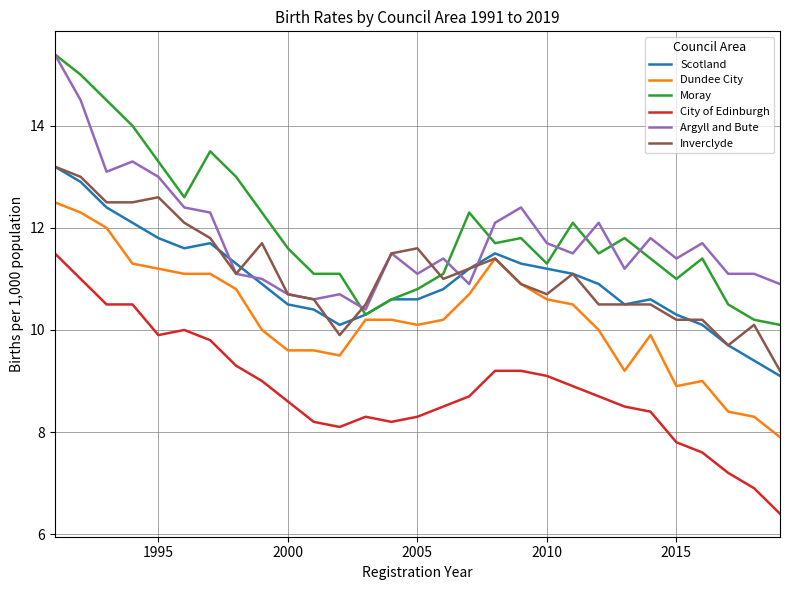

Which series has the widest spread of values?

Moray